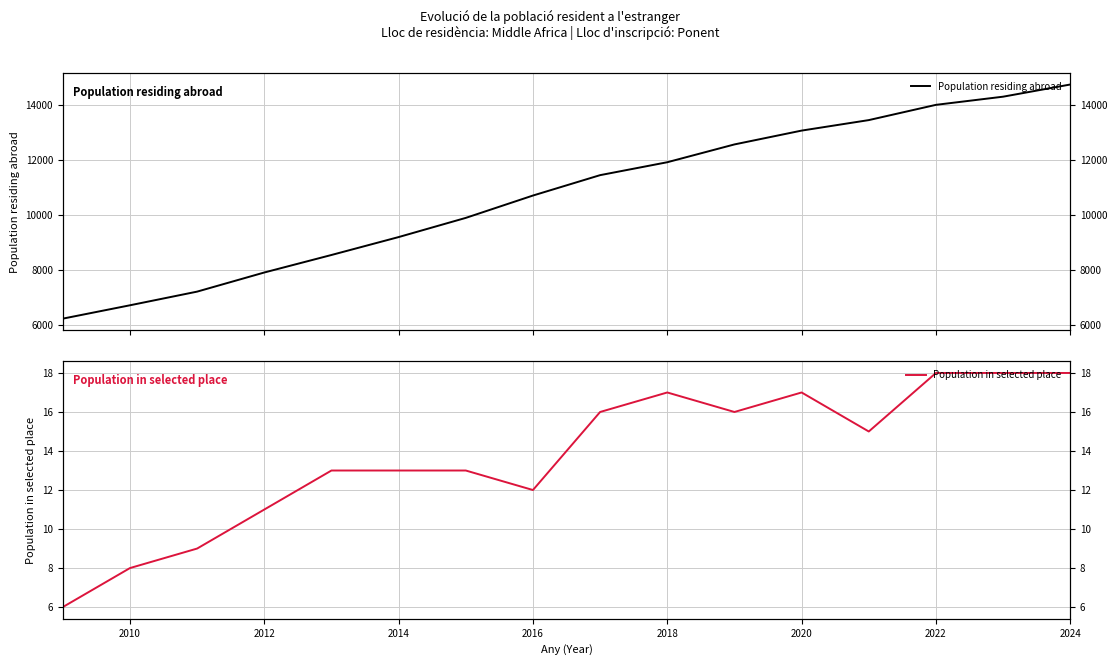

Rank the series by their maximum value, from lowest to highest.

Population in selected place, Population residing abroad